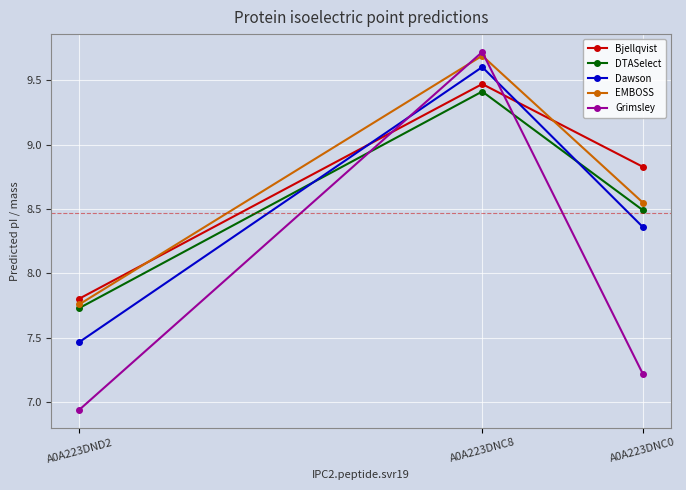

What is the label of the 1st point from the right?

A0A223DNC0